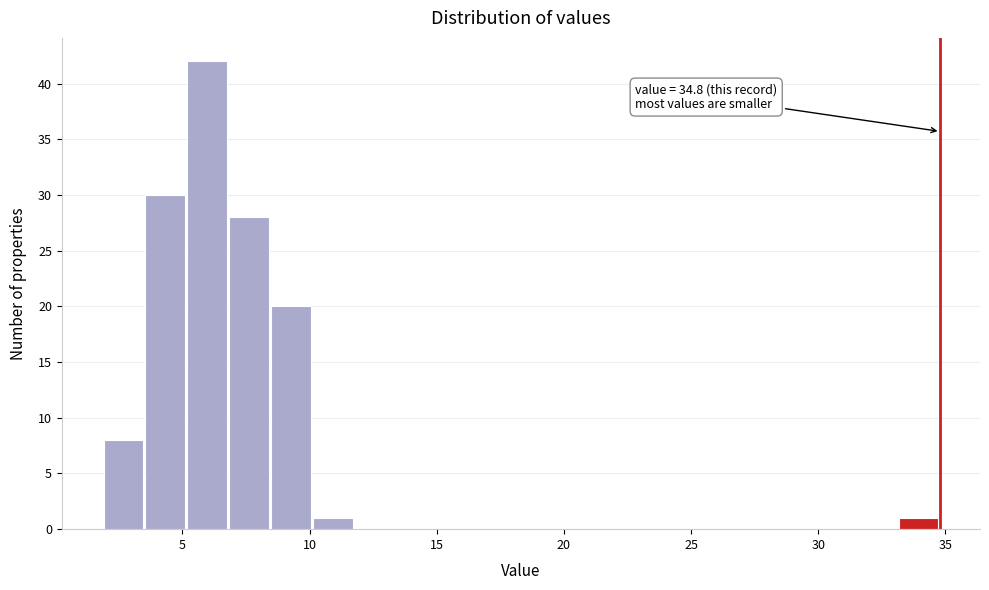

Around what value on the x-axis is the tallest bar? Give the approximate position of its centre, as read against the axis.

6.0